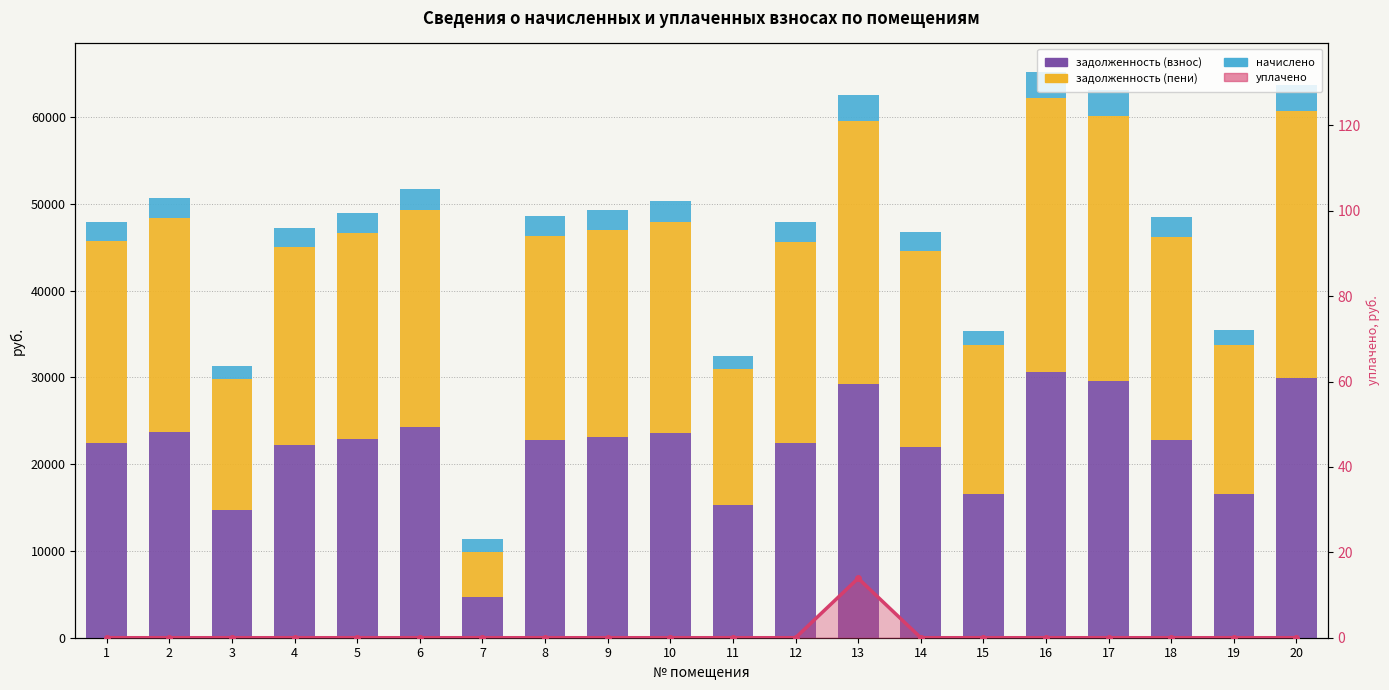

Reading right to left, what are all the values shown in this chart?

задолженность (взнос): 20=29881.5	19=16606.7	18=22730.8	17=29576.6	16=30582.1	15=16580.0	14=21928.4	13=29290.4	12=22458.0	11=15243.0	10=23581.0	9=23089.1	8=22778.8	7=4715.7	6=24260.3	5=22931.2	4=22158.3	3=14680.2	2=23762.8	1=22463.3
задолженность (пени): 20=30873.8	19=17158.1	18=23485.6	17=30558.8	16=31597.6	15=17130.6	14=22656.6	13=30271.5	12=23203.7	11=15749.2	10=24364.1	9=23855.8	8=23535.2	7=5188.1	6=25065.9	5=23693.1	4=22894.1	3=15172.1	2=24551.9	1=23209.2
начислено: 20=2976.8	19=1654.4	18=2264.4	17=2946.4	16=3046.6	15=1651.7	14=2184.5	13=2957.0	12=2237.2	11=1518.5	10=2349.1	9=2300.1	8=2269.2	7=1417.2	6=2416.8	5=2285.7	4=2207.4	3=1475.8	2=2367.3	1=2237.8
уплачено (линия): 20=0.0	19=0.0	18=0.0	17=0.0	16=0.0	15=0.0	14=0.0	13=13.9	12=0.0	11=0.0	10=0.0	9=0.0	8=0.0	7=0.0	6=0.0	5=0.0	4=0.0	3=0.0	2=0.0	1=0.0